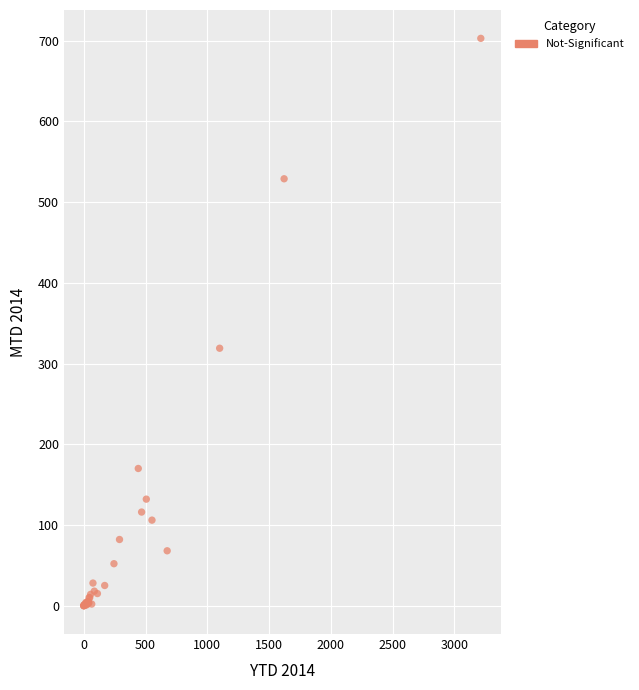

What Y value in the scatter plot is closest to 351?

319